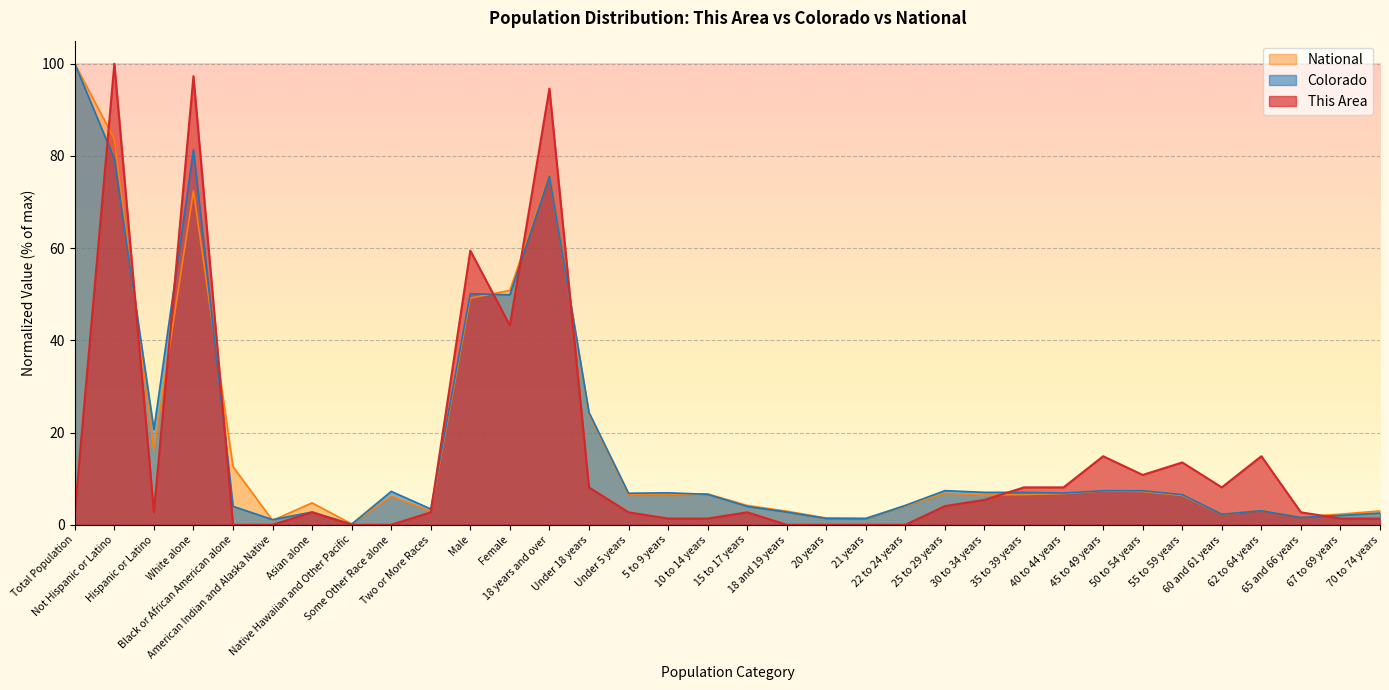

Reading left to right, transcribe all the data shown in this chart.

This Area: 2.7	100.0	2.7	97.3	0.0	0.0	2.7	0.0	0.0	2.7	59.5	43.2	94.6	8.1	2.7	1.4	1.4	2.7	0.0	0.0	0.0	0.0	4.1	5.4	8.1	8.1	14.9	10.8	13.5	8.1	14.9	2.7	1.4	1.4
Colorado: 100.0	79.3	20.7	81.3	4.0	1.1	2.8	0.1	7.2	3.4	50.1	49.9	75.6	24.4	6.8	6.9	6.6	4.0	2.8	1.4	1.3	4.2	7.4	7.0	7.0	6.9	7.4	7.4	6.5	2.3	3.1	1.6	2.0	2.5
National: 100.0	83.7	16.3	72.4	12.6	0.9	4.8	0.2	6.2	2.9	49.2	50.8	76.0	24.0	6.5	6.6	6.7	4.2	2.9	1.5	1.4	4.1	6.8	6.5	6.5	6.8	7.4	7.2	6.4	2.3	3.1	1.7	2.3	3.0